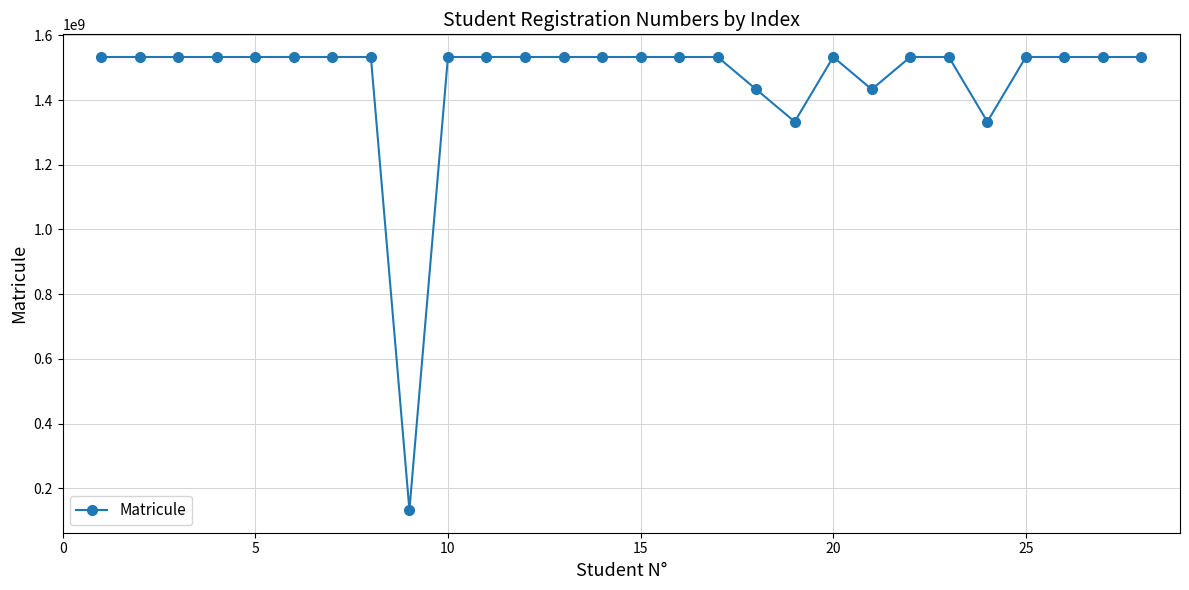

True or false: there are more than 1 points higher than both neighbors.

True